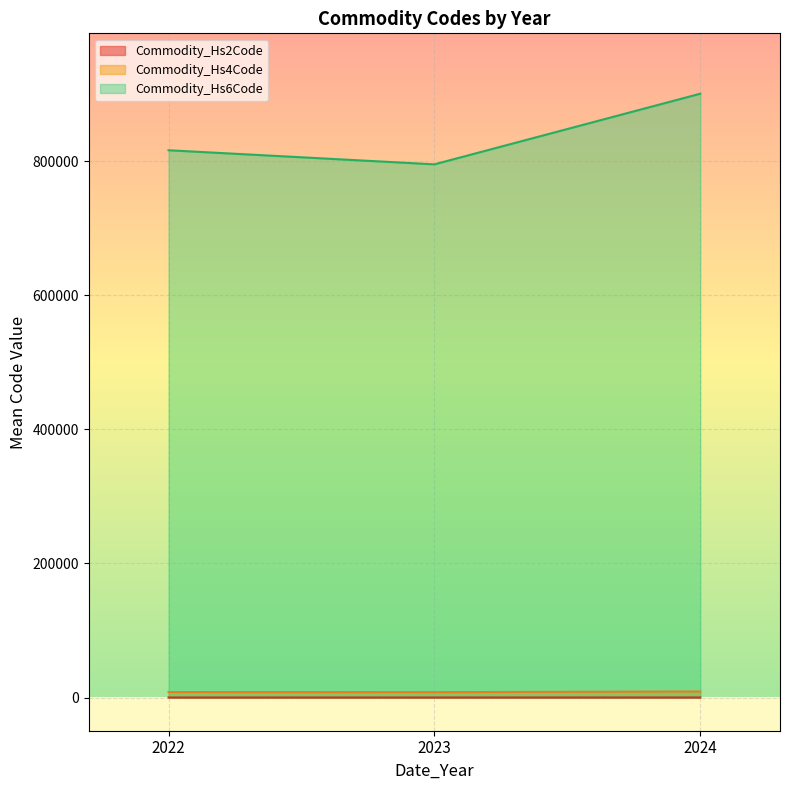

Between 2023 and 2023, which is larger?

2023